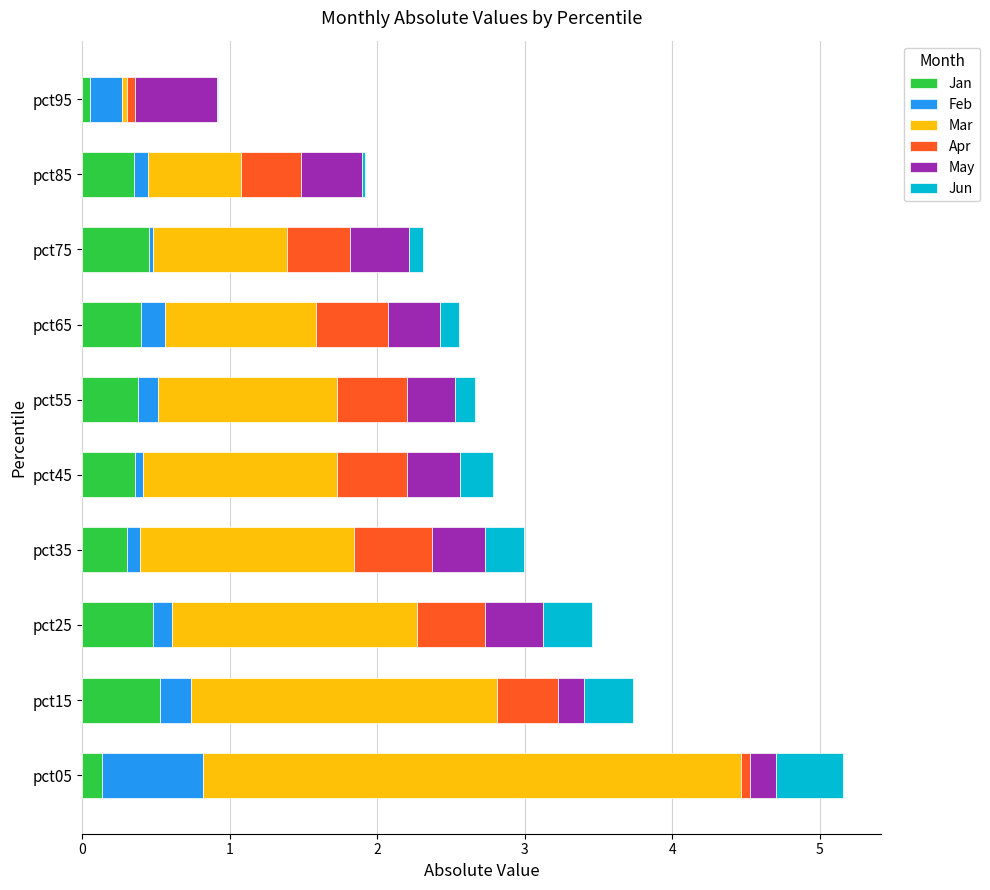

At which category is the sum across all series the highest?

pct05